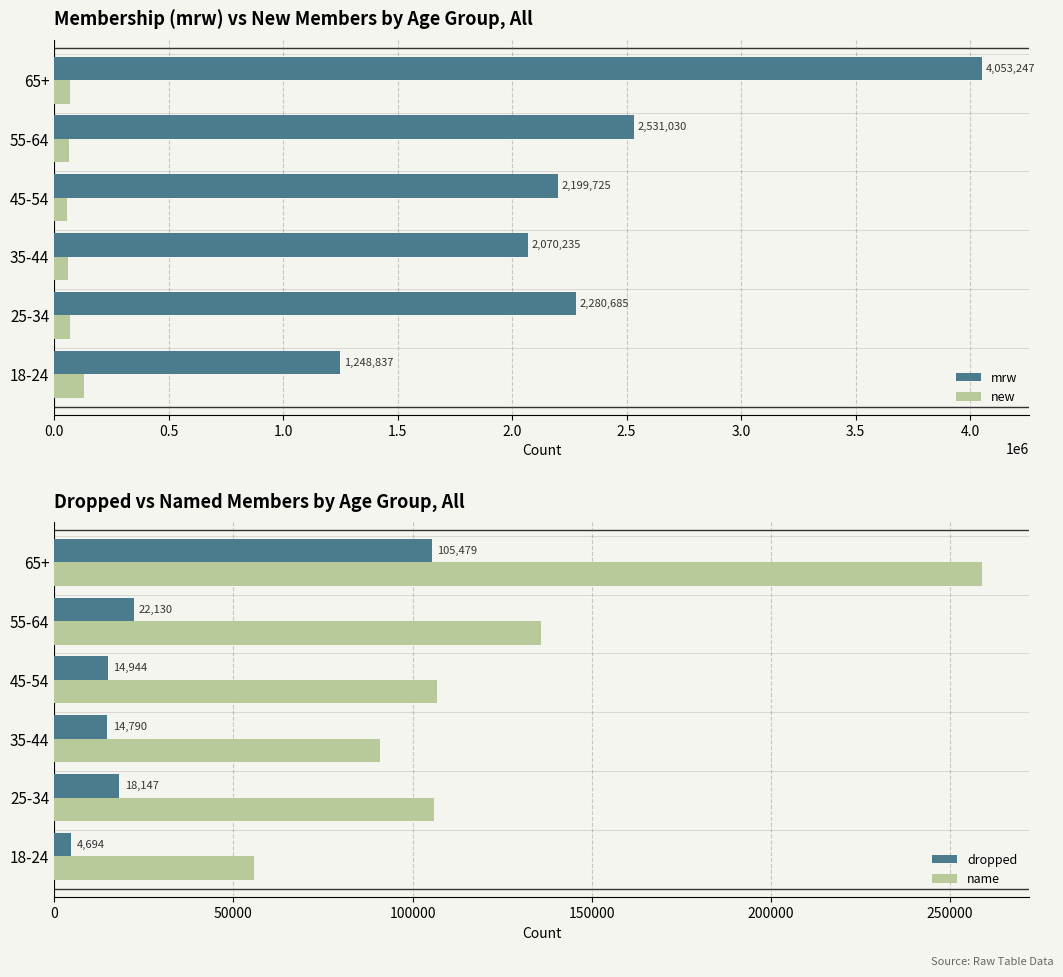

Which series has the largest total across all categories?

mrw